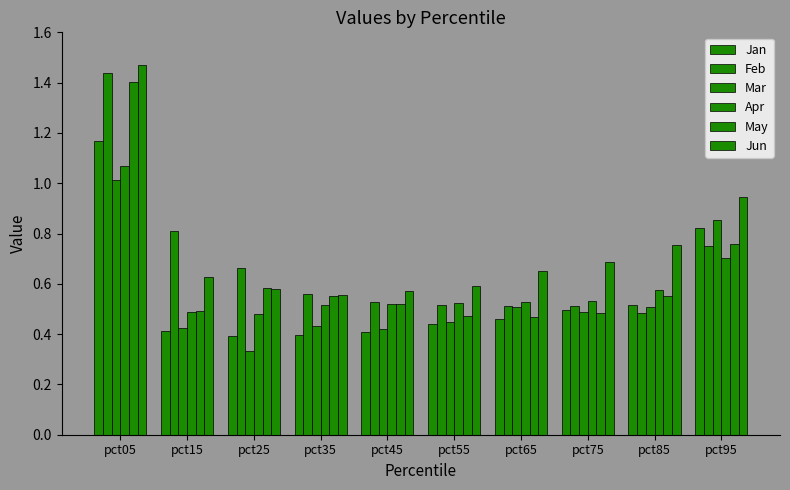

True or false: Feb has a value of 0.7 at pct85.

False